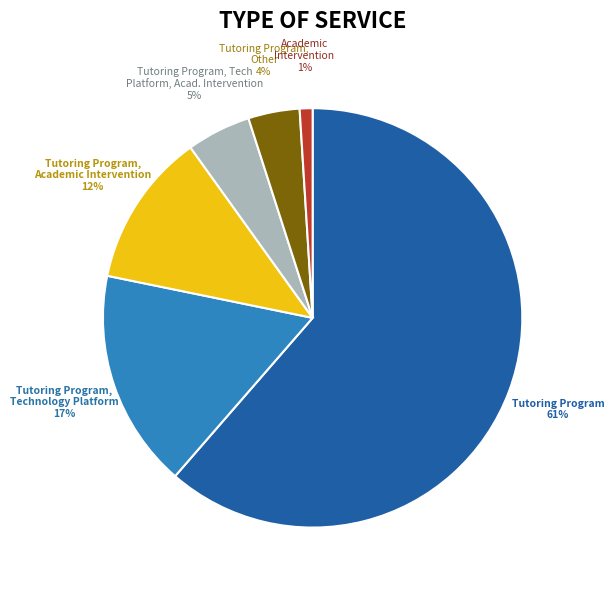

Which category has the smallest portion of the pie?

Academic Intervention